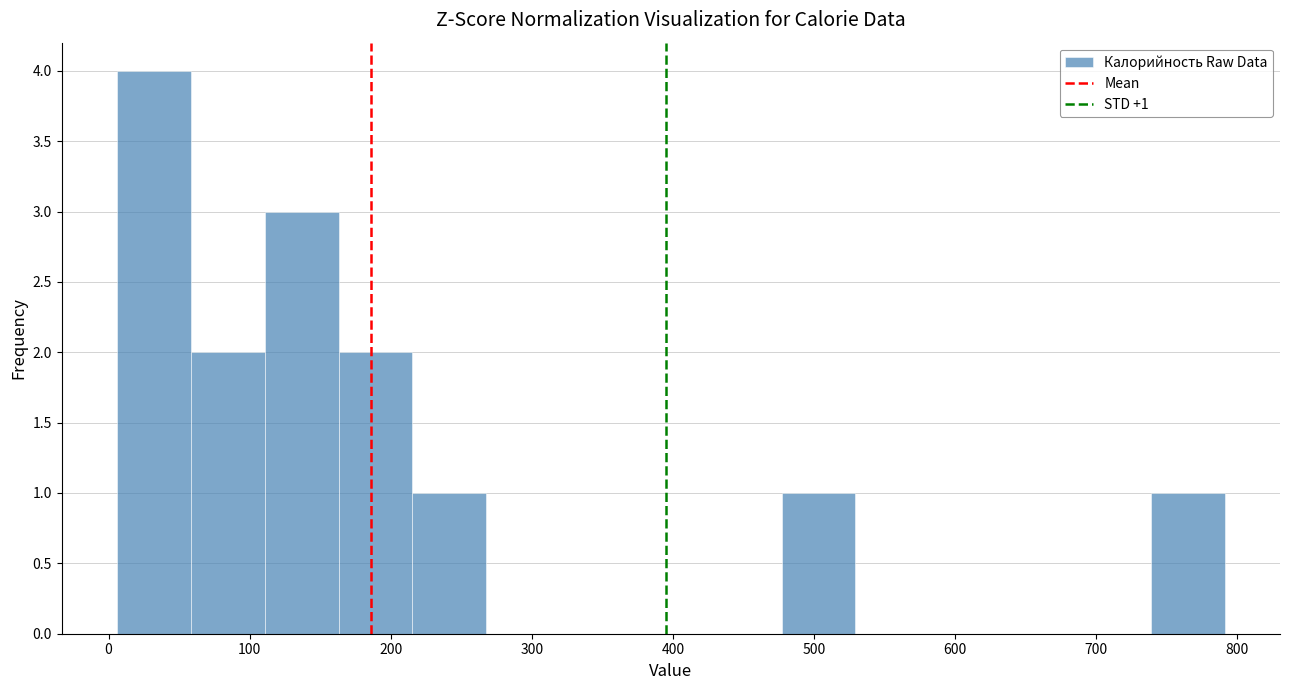

Over which range of the x-axis is the bar tallest?

10 to 60